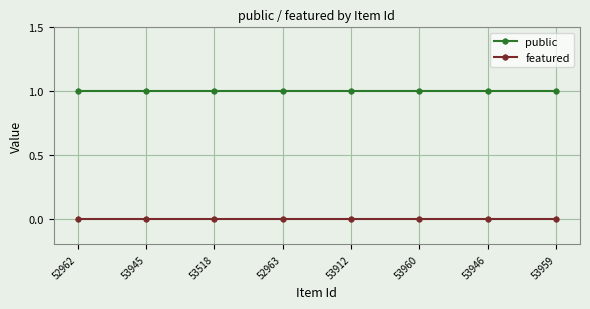

What is the sum of all public values?

8